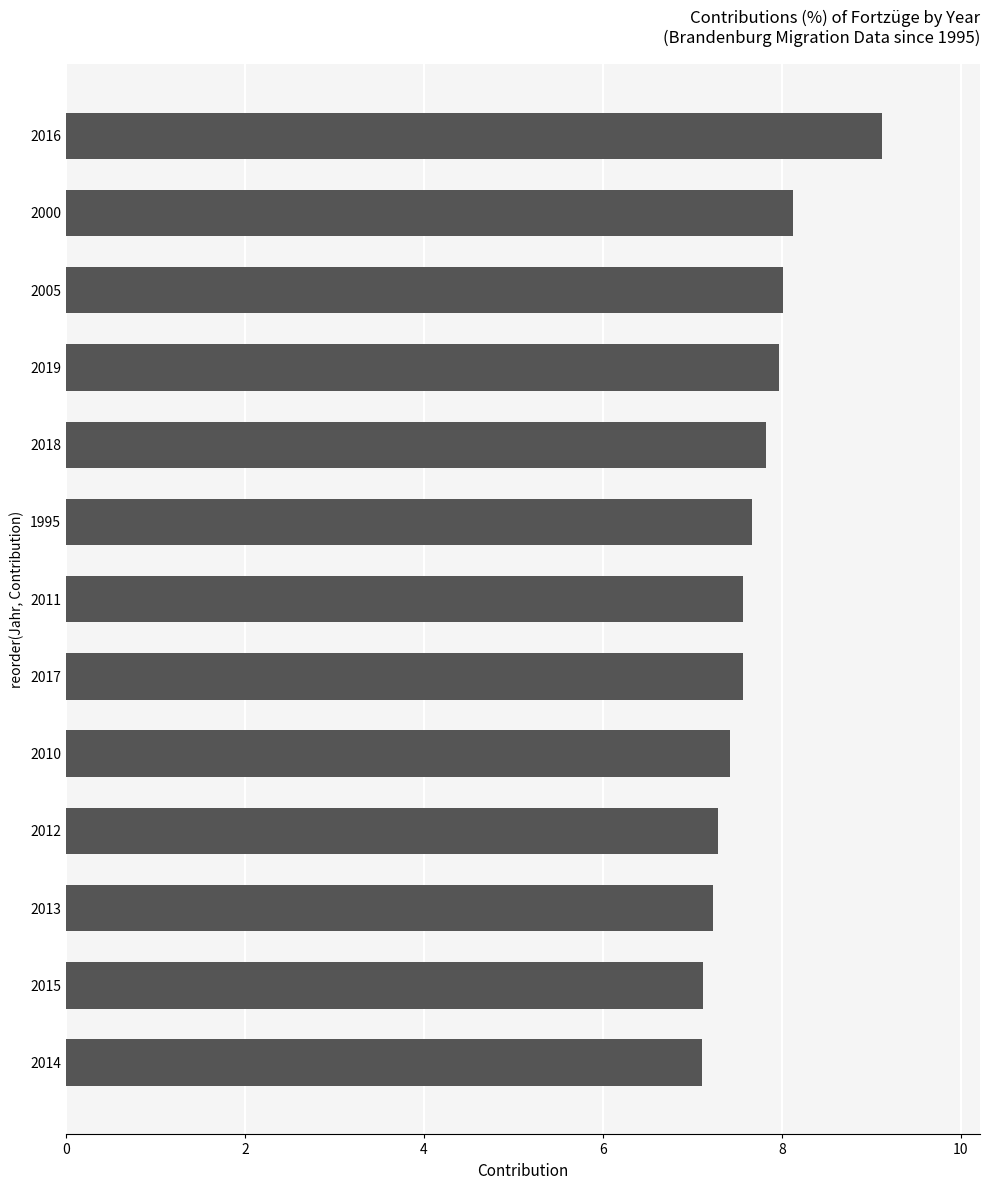

What is the greatest value displayed?

9.1